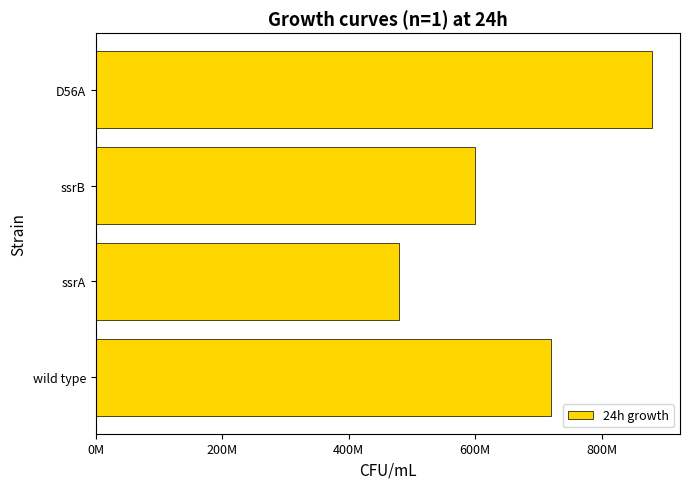

List the labels in order of value, smallest first.

ssrA, ssrB, wild type, D56A